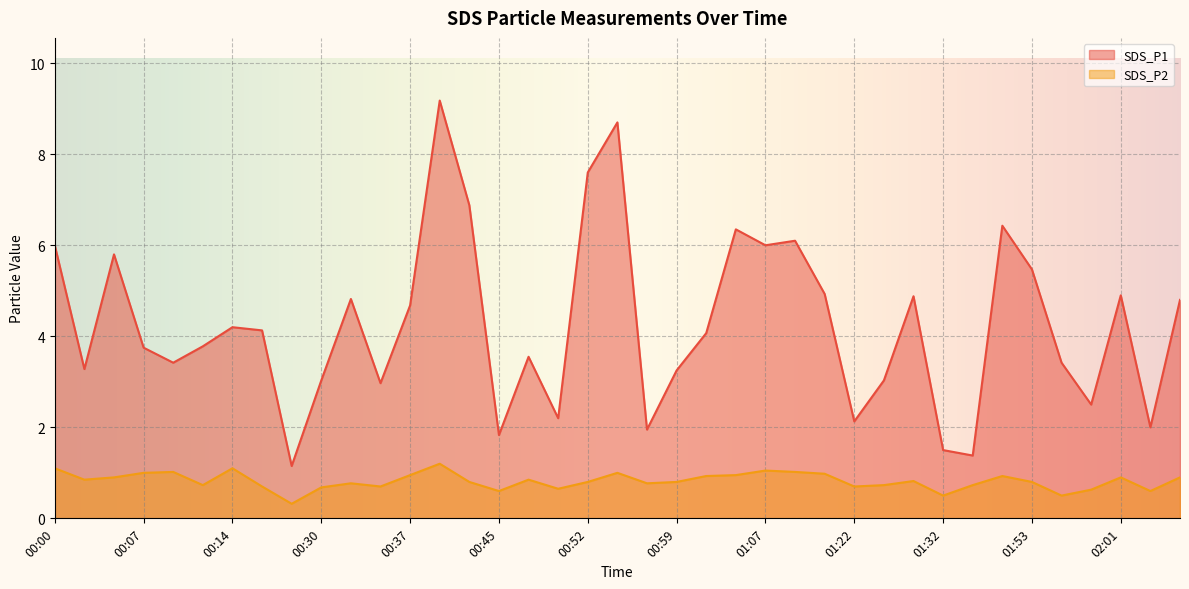

Which series has the largest total across all categories?

SDS_P1